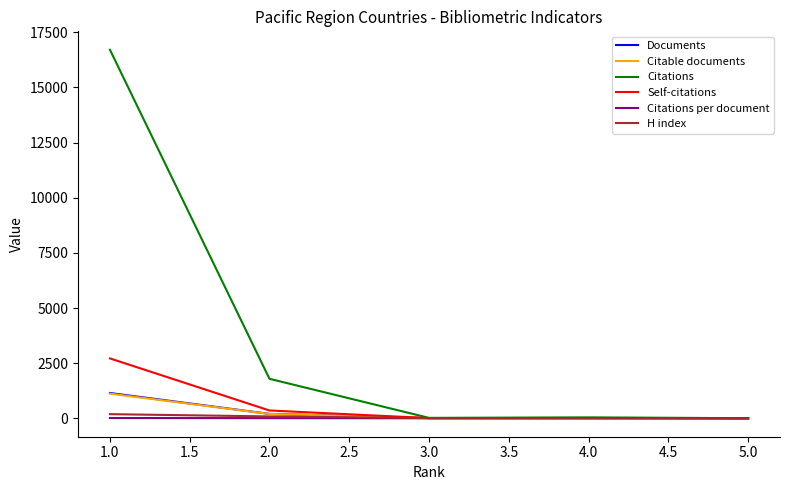

What is the difference between the maximum and minimum values in the Self-citations series?

2714.0